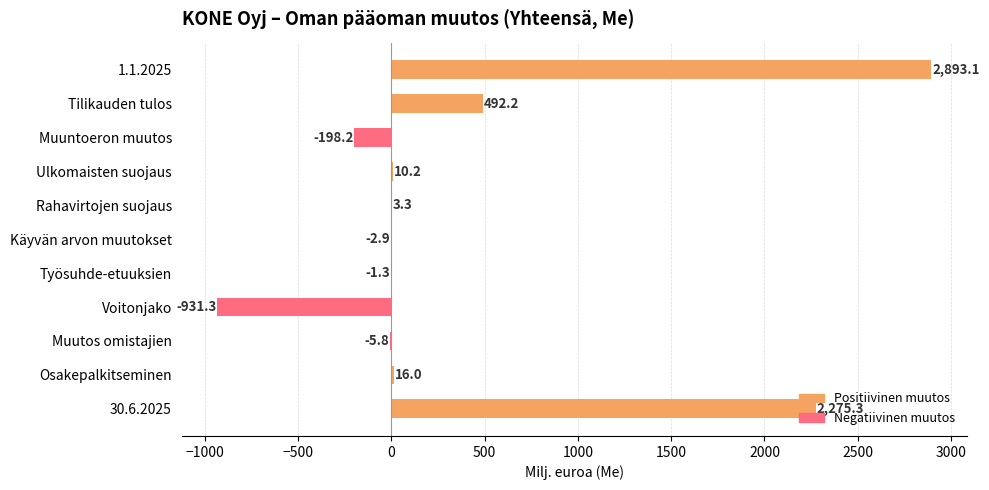

Between Rahavirtojen suojaus and Käyvän arvon muutokset, which is larger?

Rahavirtojen suojaus